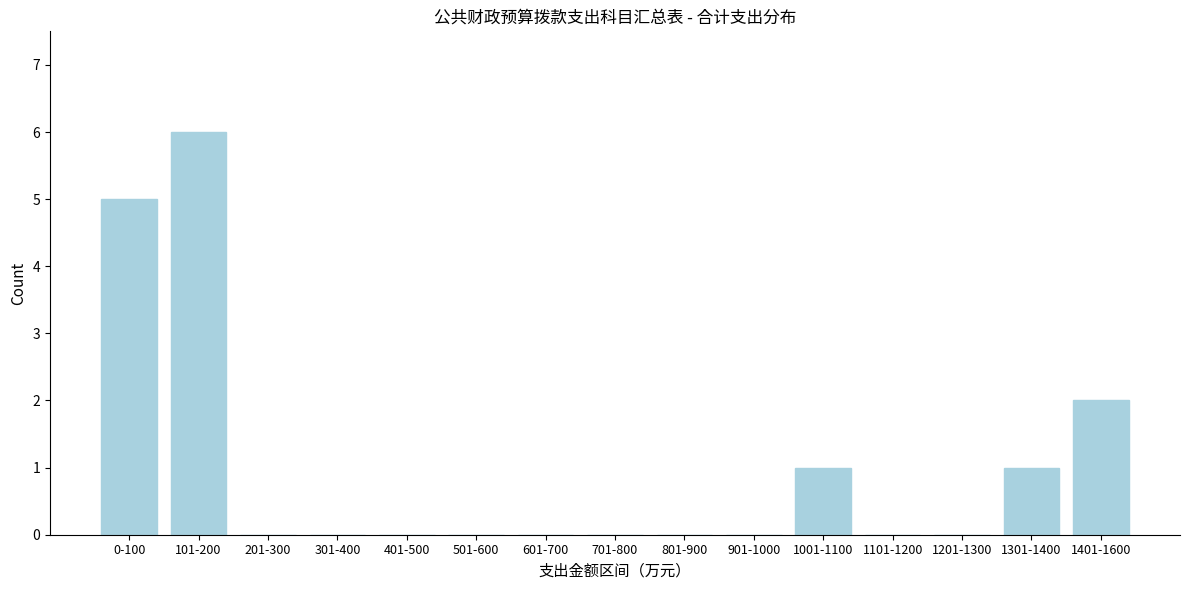

Reading left to right, what are all the values shown in this chart?

0-100=5	101-200=6	201-300=0	301-400=0	401-500=0	501-600=0	601-700=0	701-800=0	801-900=0	901-1000=0	1001-1100=1	1101-1200=0	1201-1300=0	1301-1400=1	1401-1600=2